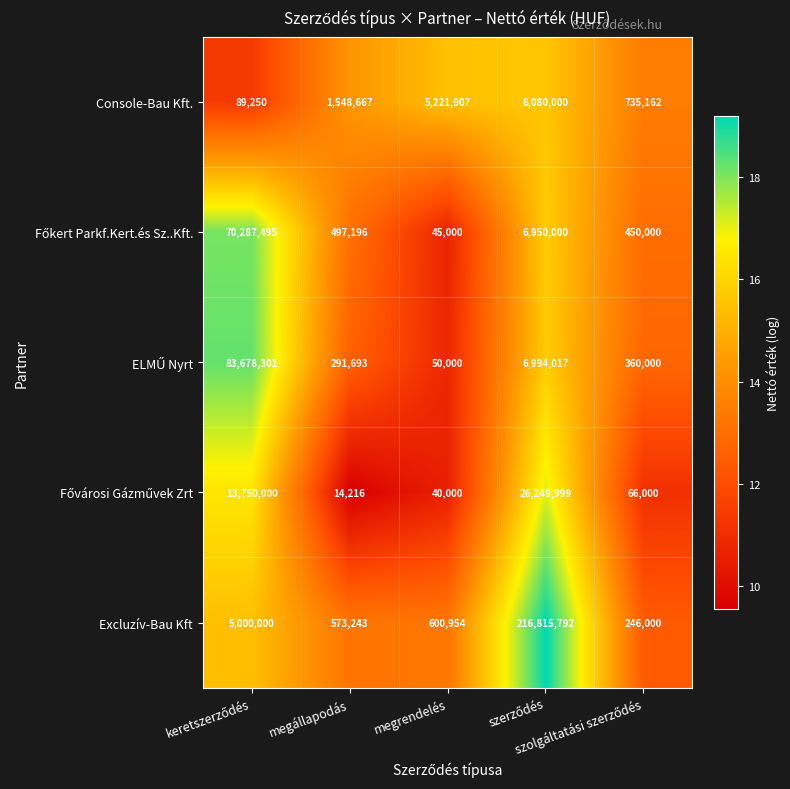

What is the difference between the second highest and minimum values in the Excluzív-Bau Kft series?

4754000